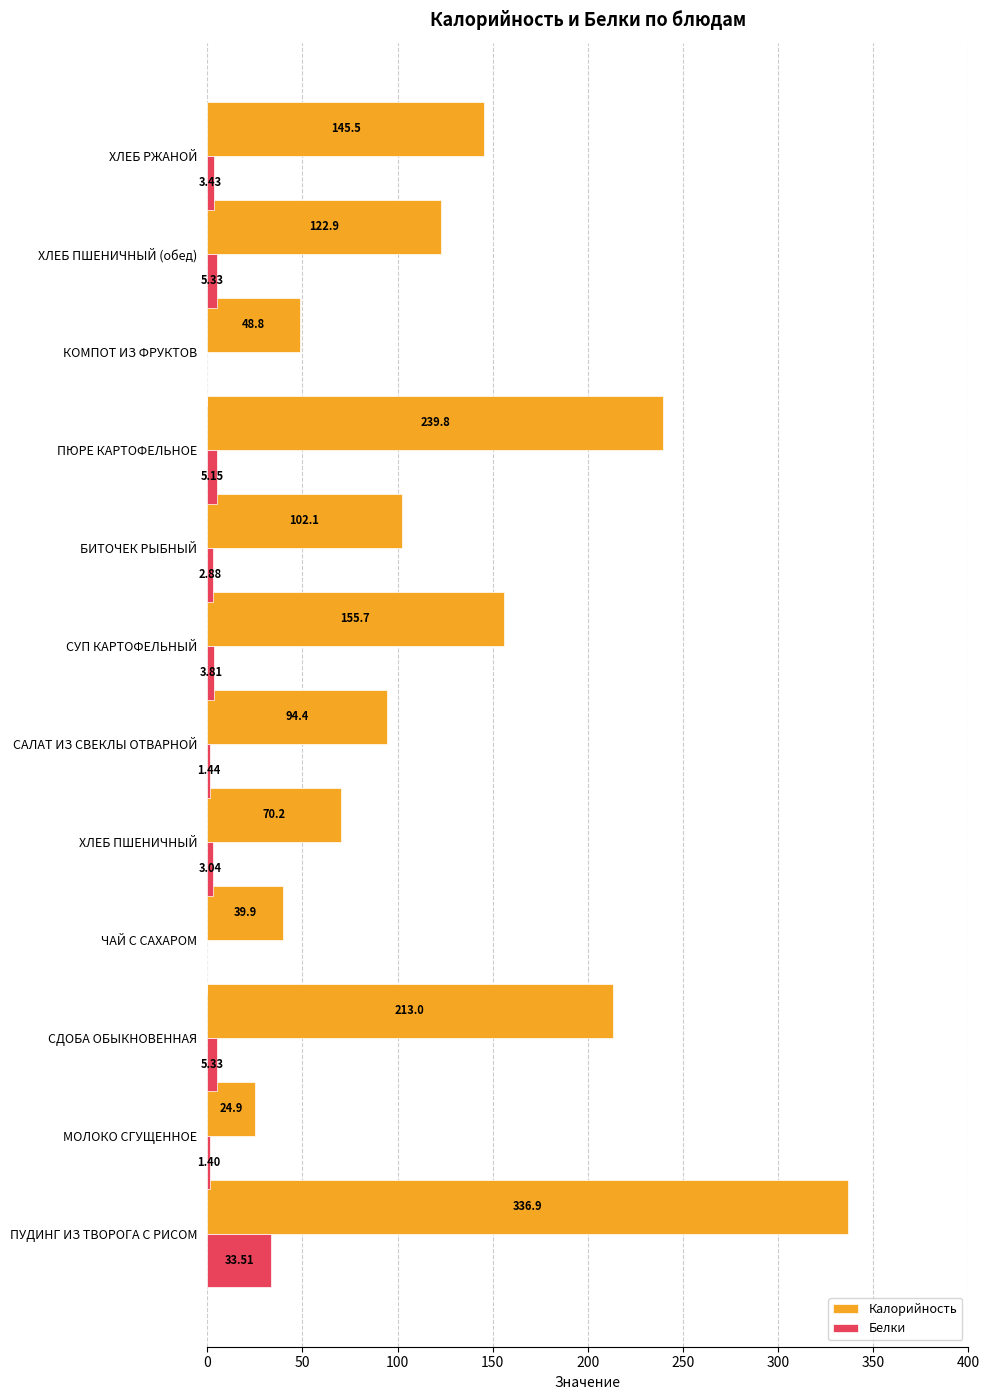

What are all the series names shown in the legend?

Калорийность, Белки